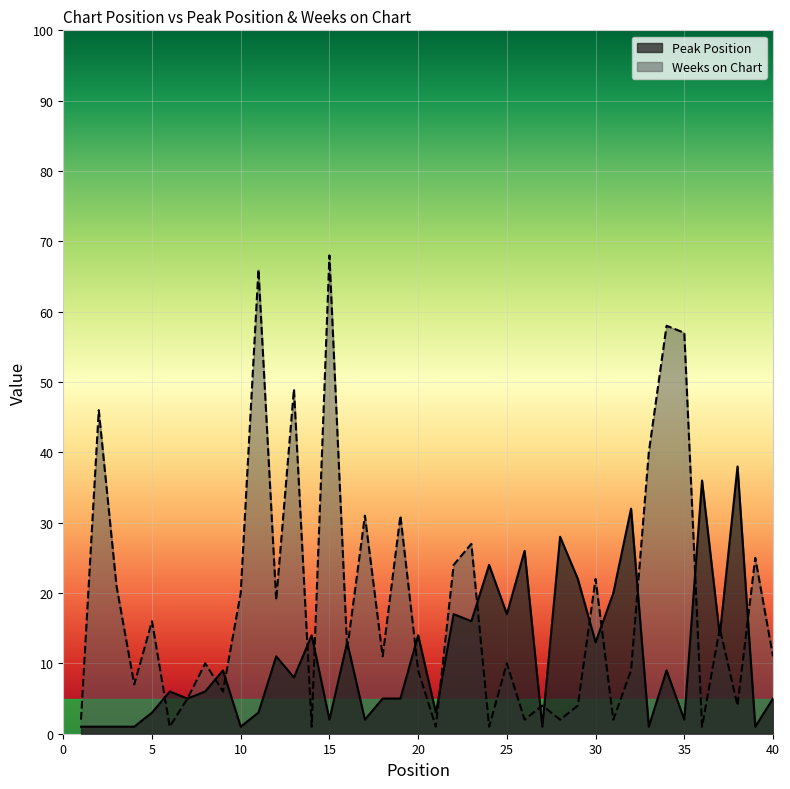

Rank the series by their average value, from highest to lowest.

Weeks on Chart, Peak Position